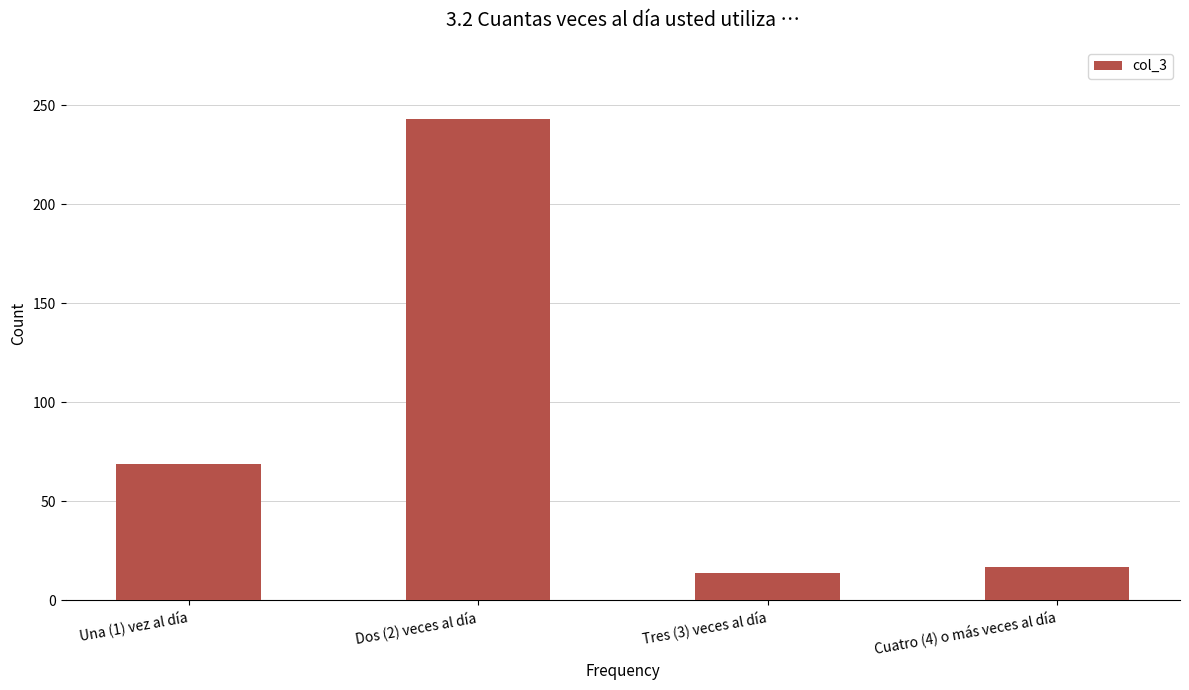

What is the difference between the maximum and minimum values?

229